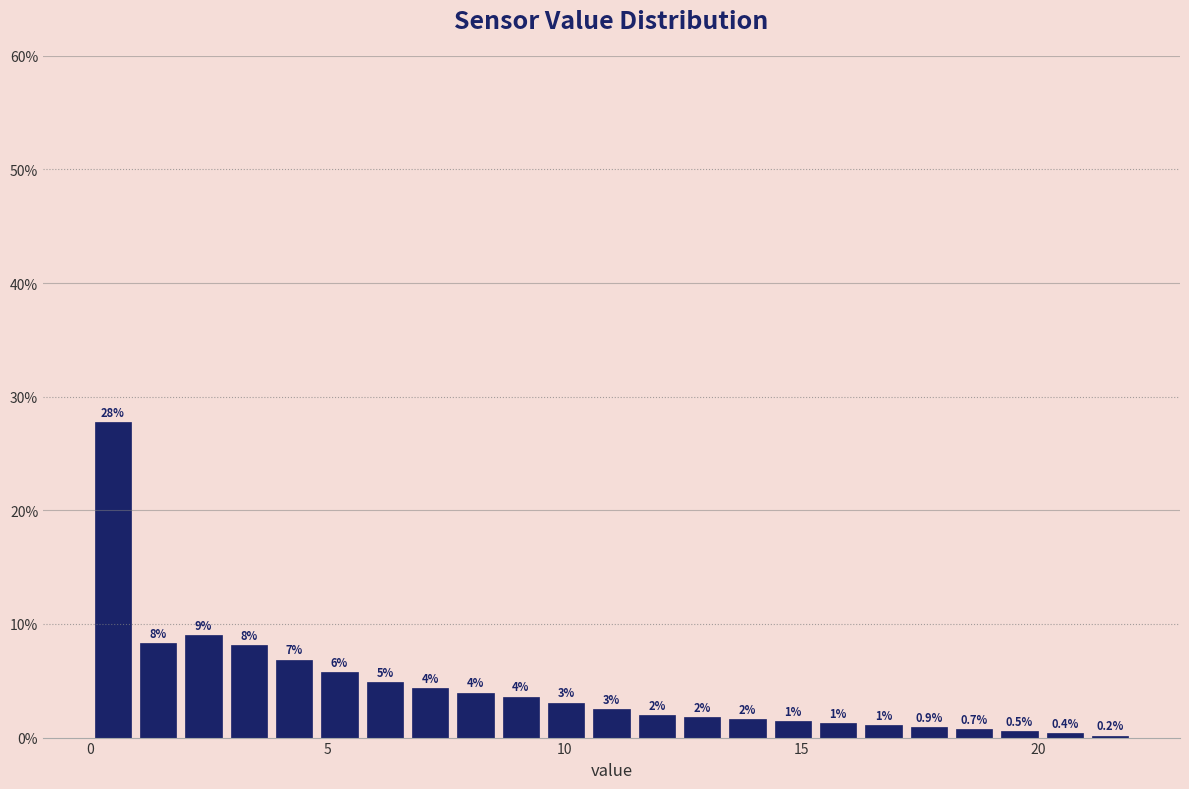

Read against the x-axis, roughly where is the centre of the tallest bar?

0.5